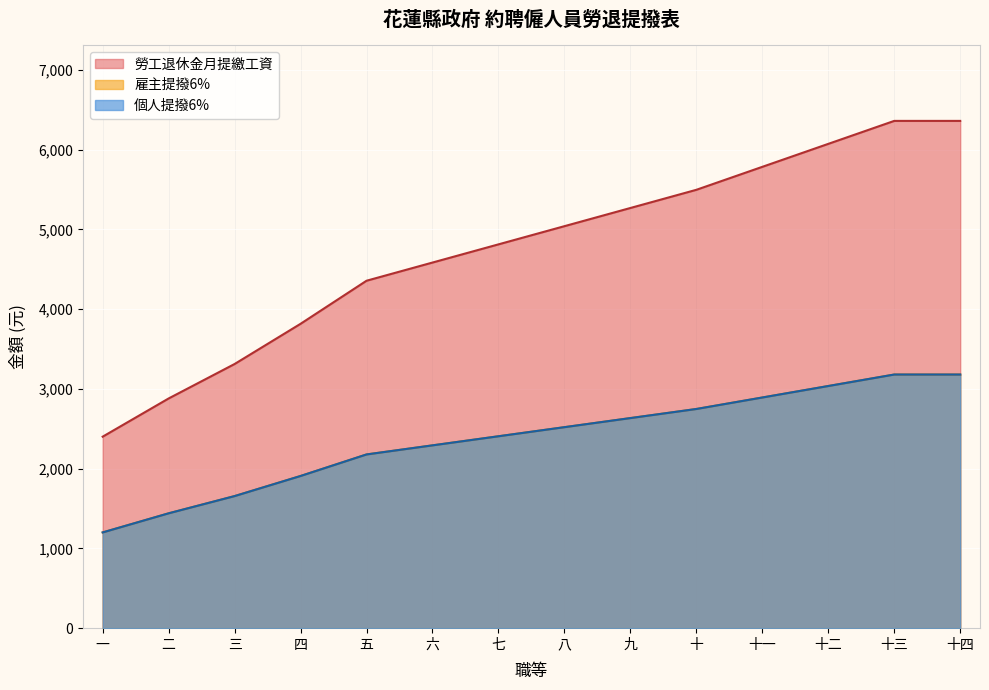

How many distinct data groups are displayed?

3